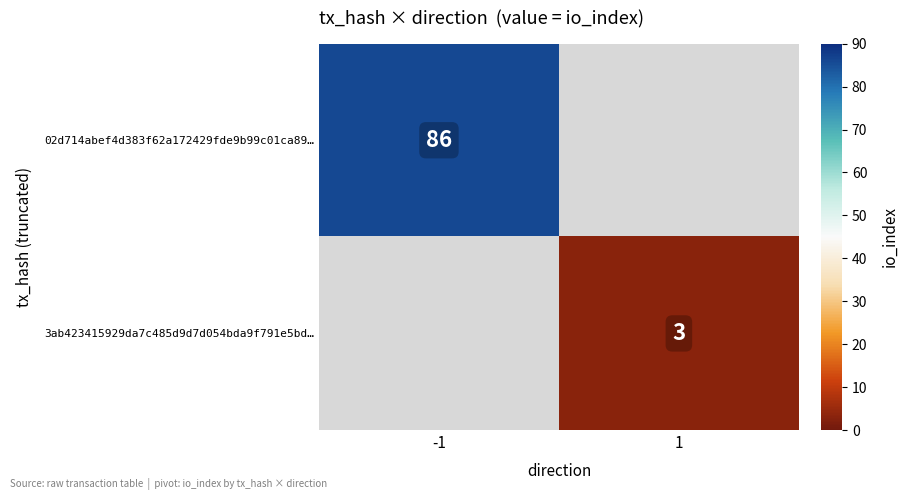

Is it true that 3ab423415929da7c485d9d7d054bda9f791e5bd… equals 3 at 1?

True